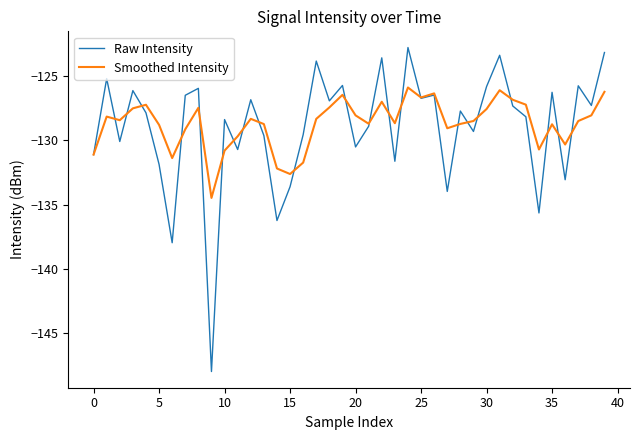

What is the minimum value shown in the chart?

-148.0